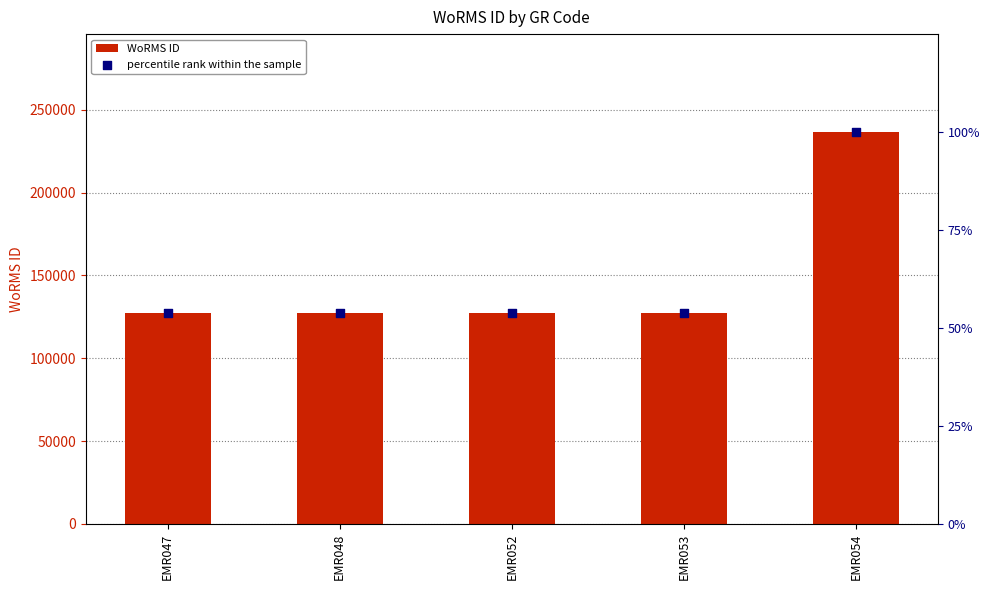

What are all the series names shown in the legend?

WoRMS ID, percentile rank within the sample